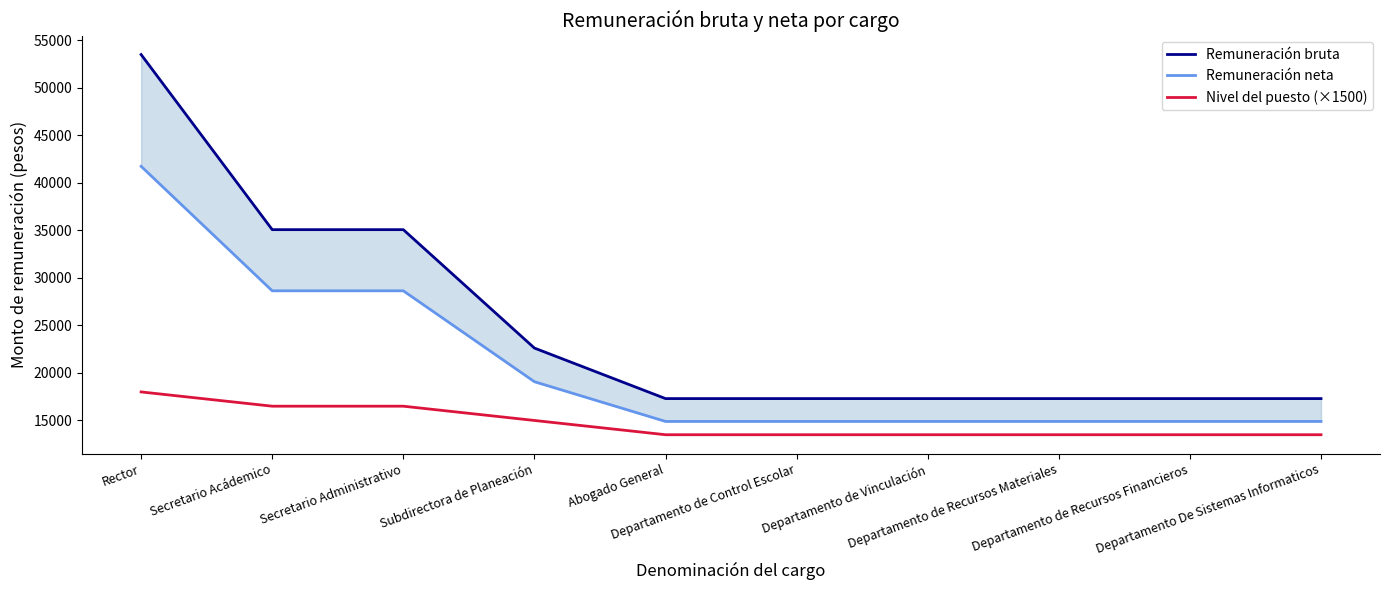

How many lines are shown in the chart?

3